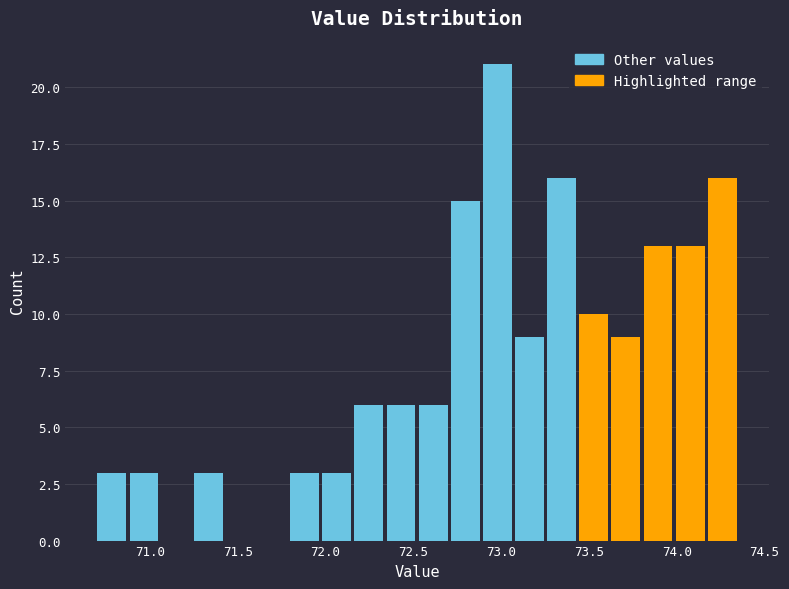

Read against the x-axis, roughly where is the centre of the tallest bar?

73.00